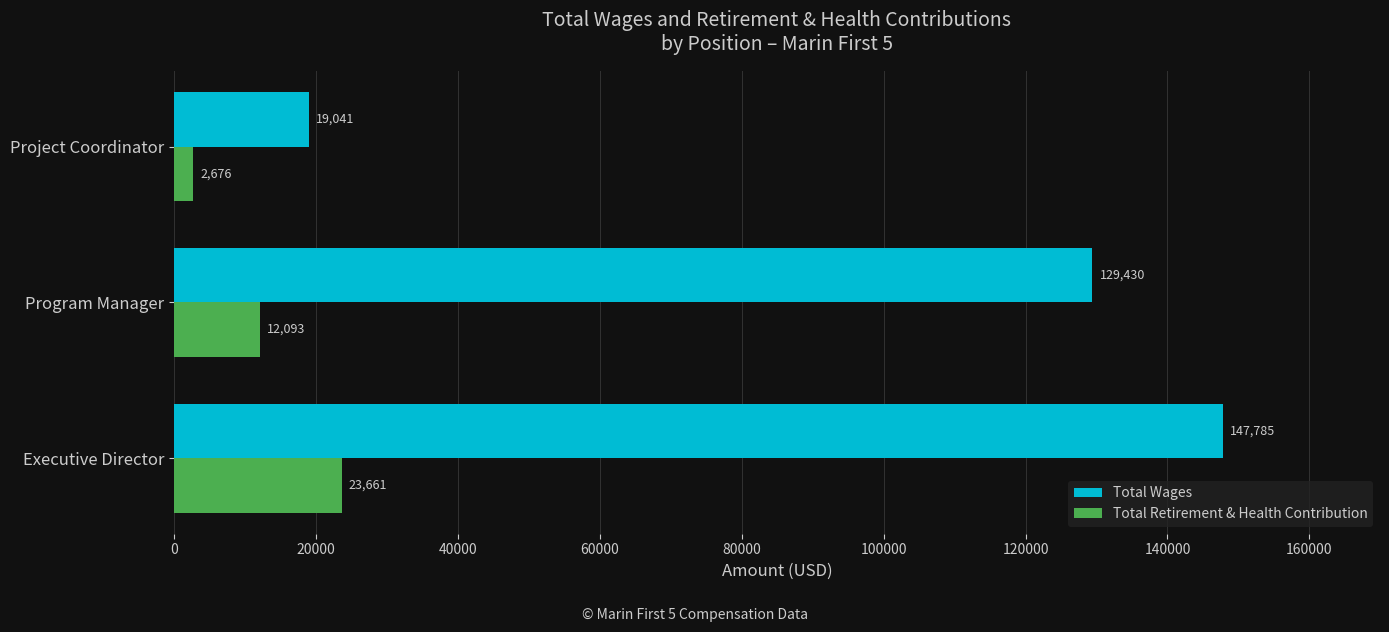

Rank the categories by Total Wages value from highest to lowest.

Executive Director, Program Manager, Project Coordinator